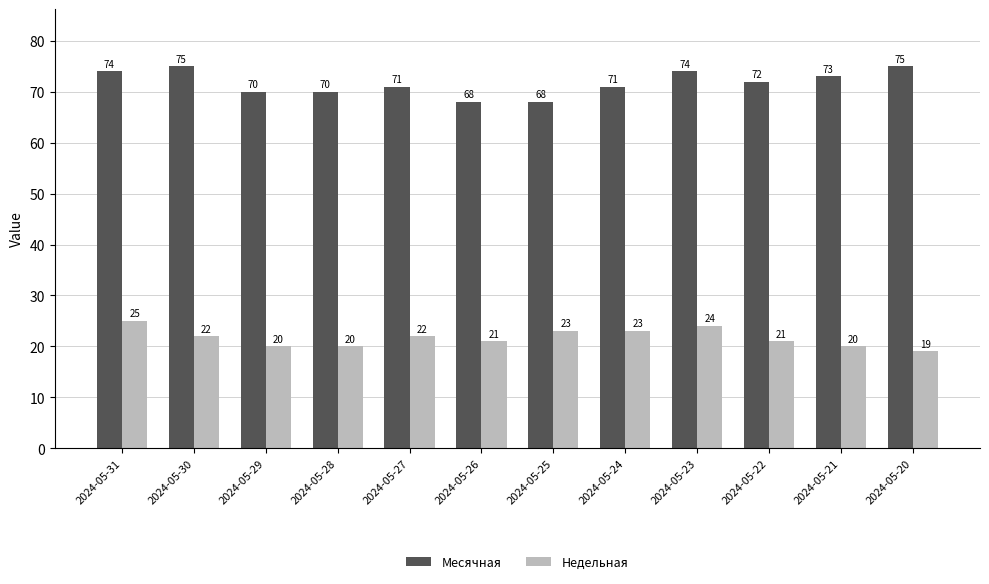

Reading right to left, transcribe all the data shown in this chart.

Месячная: 75	73	72	74	71	68	68	71	70	70	75	74
Недельная: 19	20	21	24	23	23	21	22	20	20	22	25